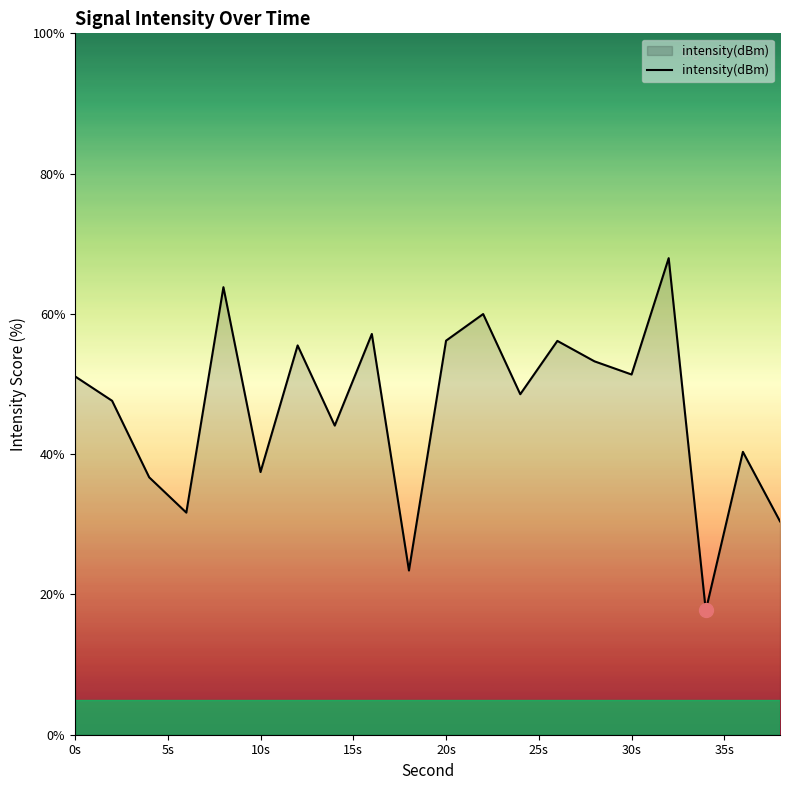

What is the difference between the maximum and minimum values?

50.2